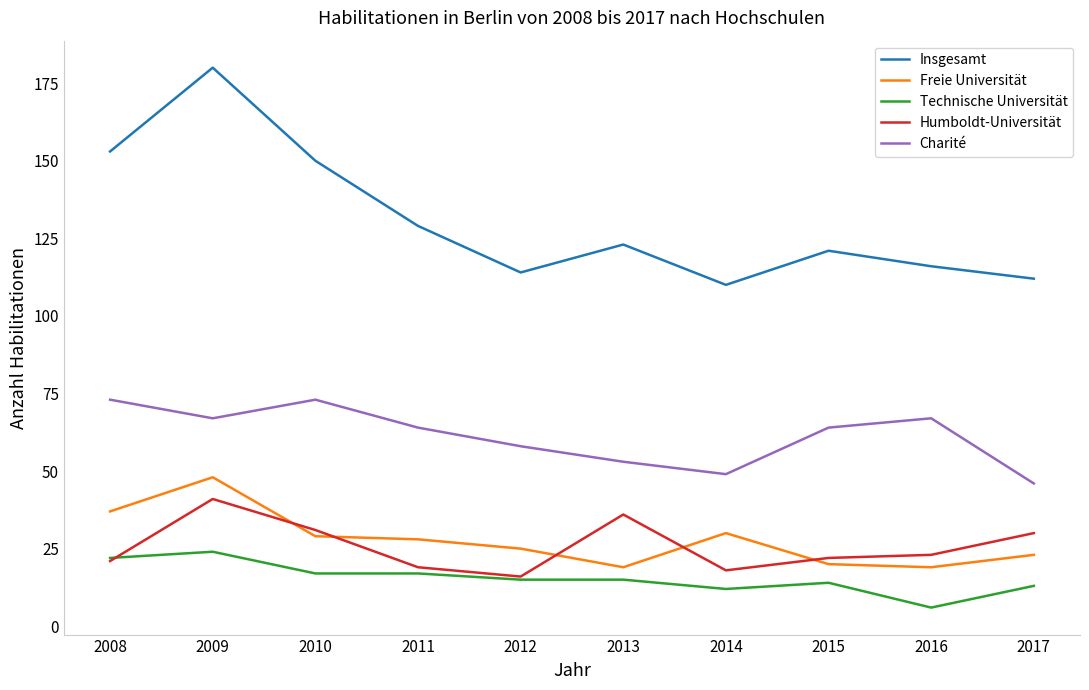

True or false: Charité and Insgesamt intersect in this chart.

False